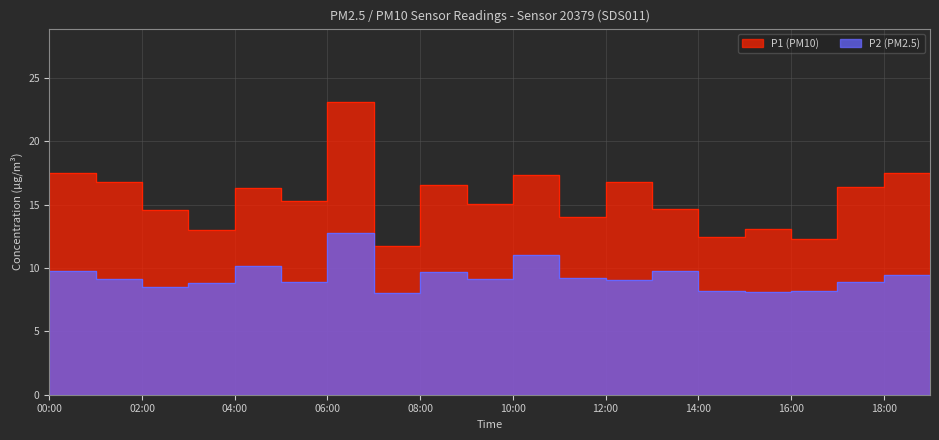

What is the label of the 7th point from the left?

06:00